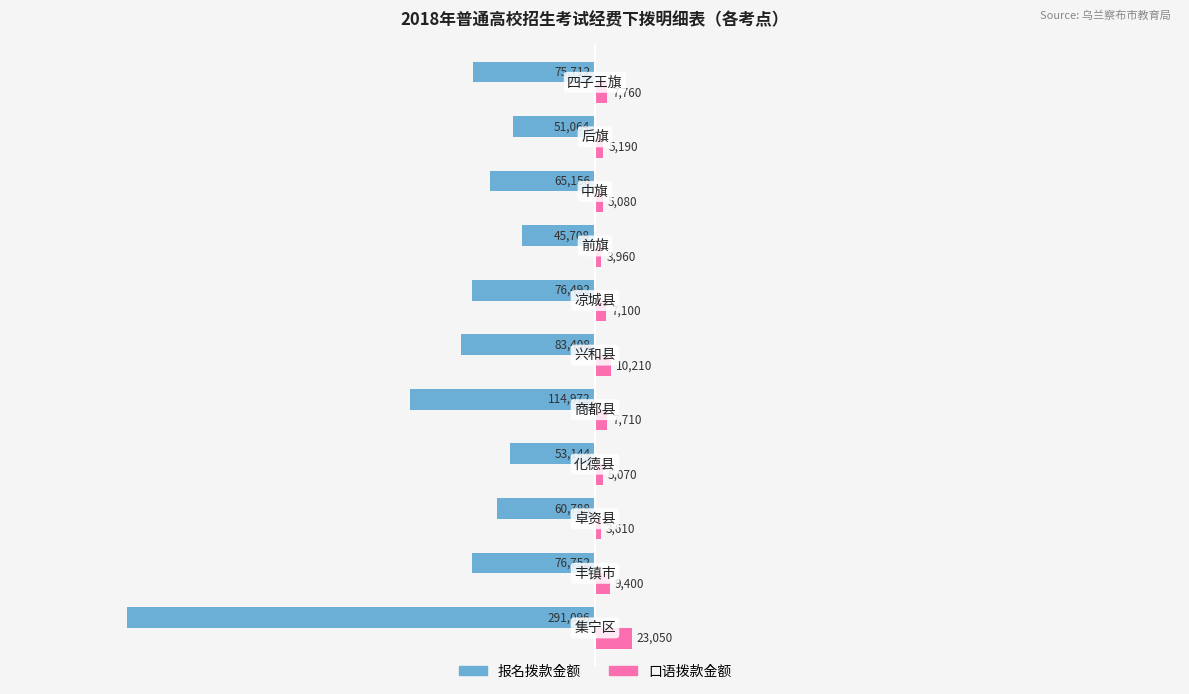

How many data points does each series have?

11